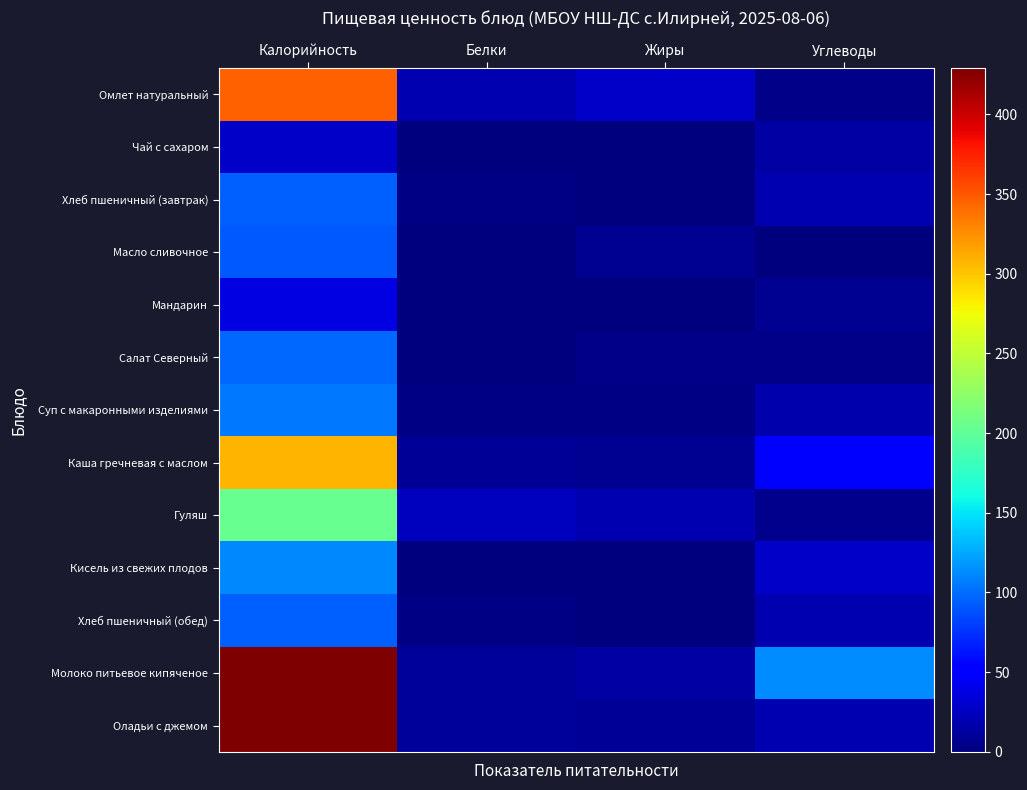

At which category is the sum across all series the highest?

Калорийность